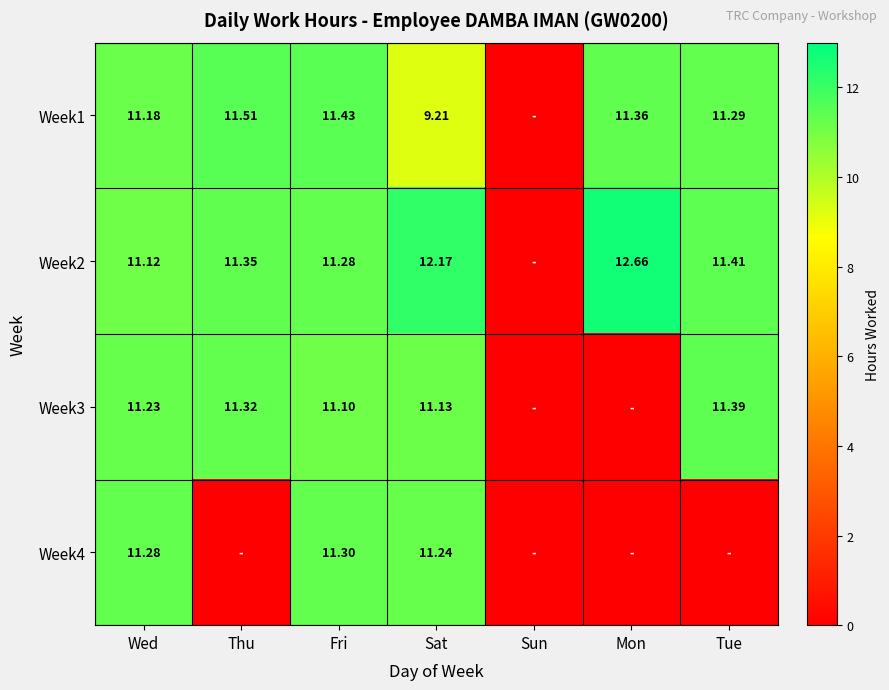

What is the sum of the Week2 values at Fri and Sat?

23.4